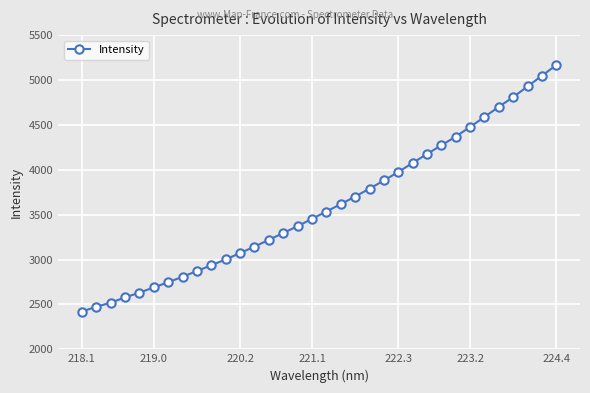

What is the value of the 23rd point from the left?

3975.0